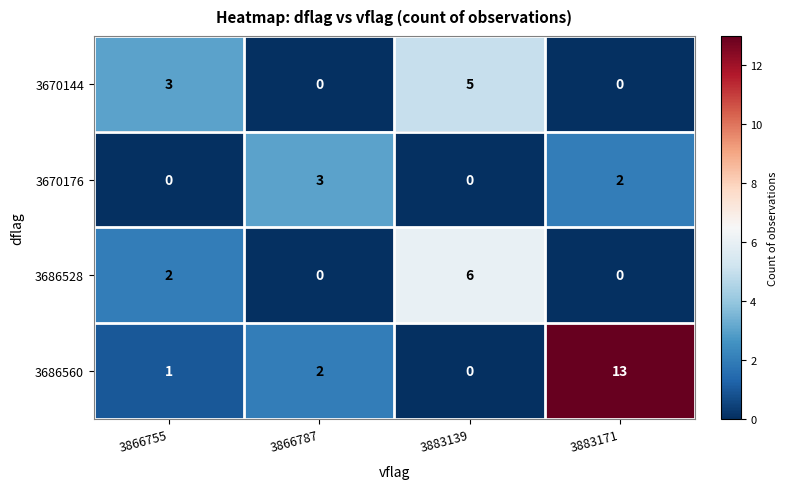

What is the sum of all 3686560 values?

16